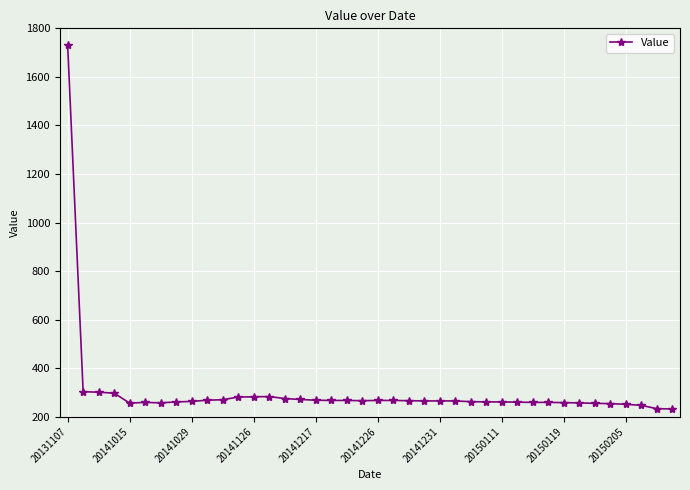

What is the sum of all values?

12070